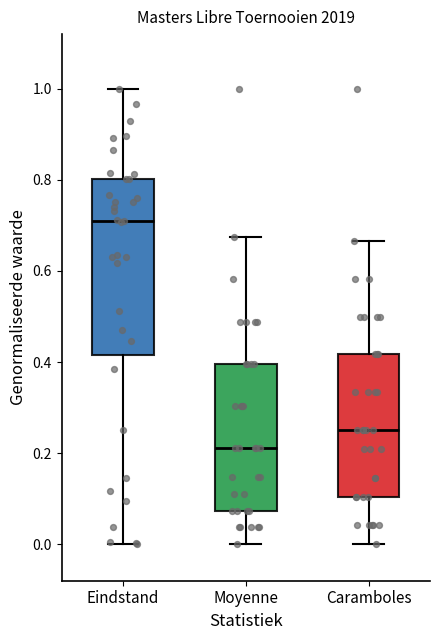

Which box is the tallest, from its lower edge to its upper edge?

Eindstand